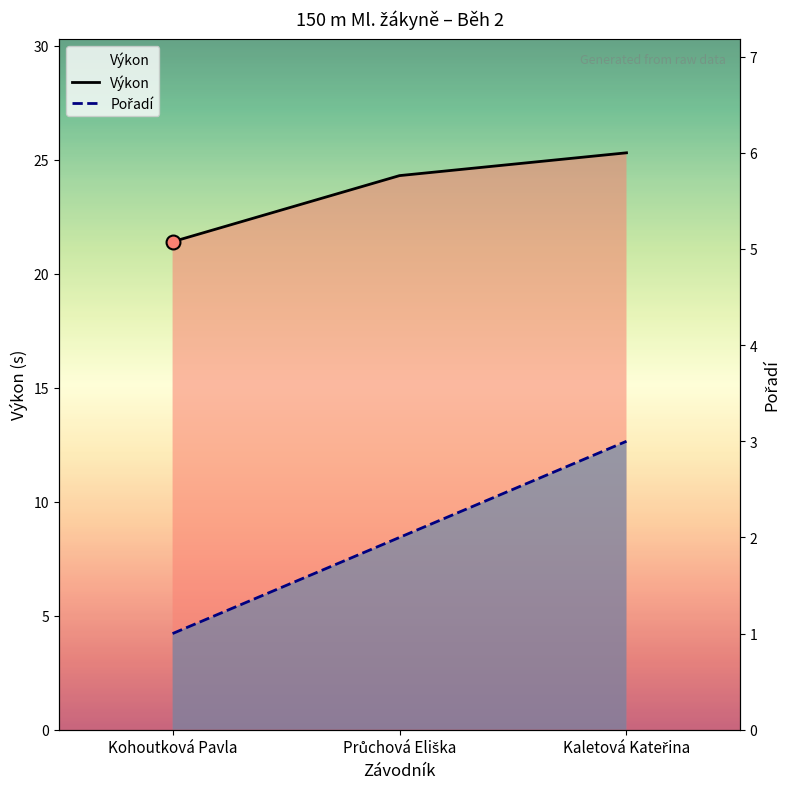

How many lines are shown in the chart?

2